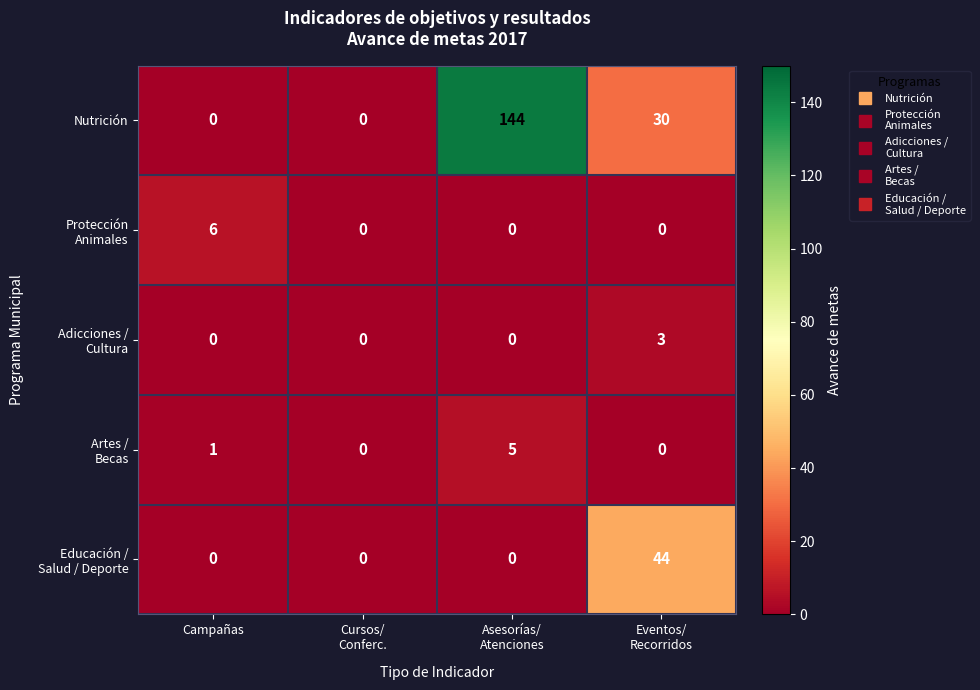

Count the number of categories in the chart.

4